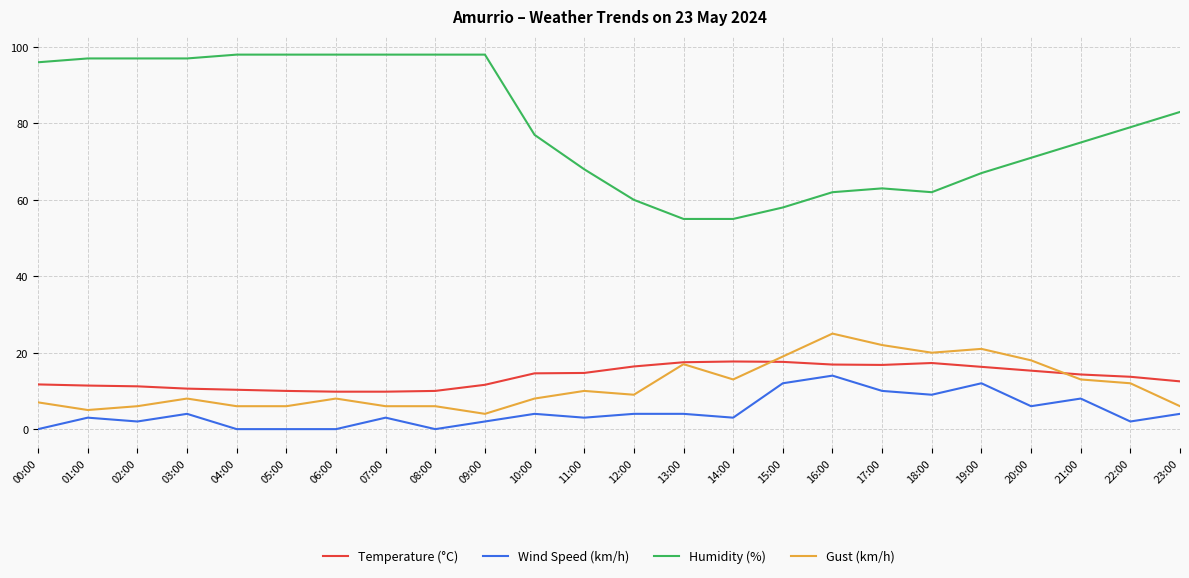

At which category does Wind Speed (km/h) reach its first local valley?

02:00